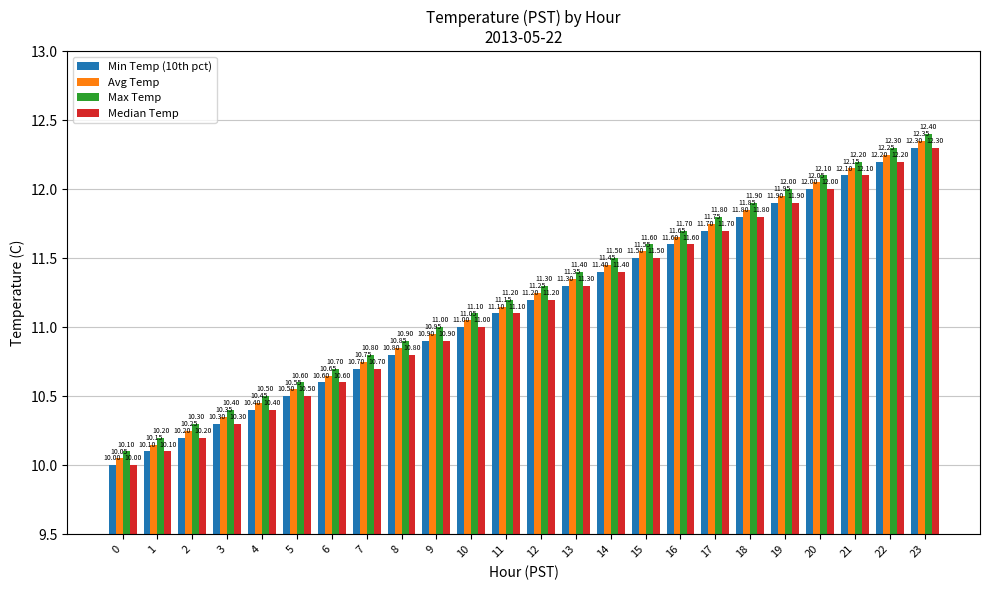

Is the value of Avg Temp at 15 greater than the value of Median Temp at 2?

Yes